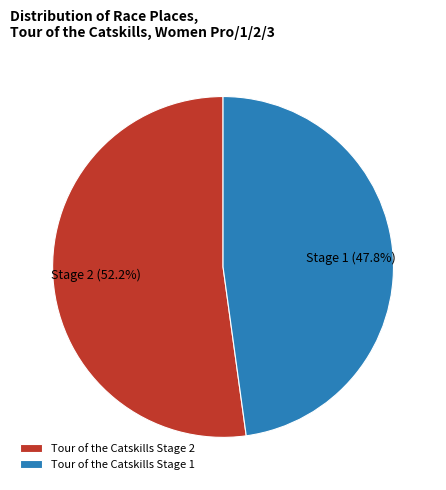

To the nearest percent, what is the combined percentage of Tour of the Catskills Stage 2 and Tour of the Catskills Stage 1?

100%